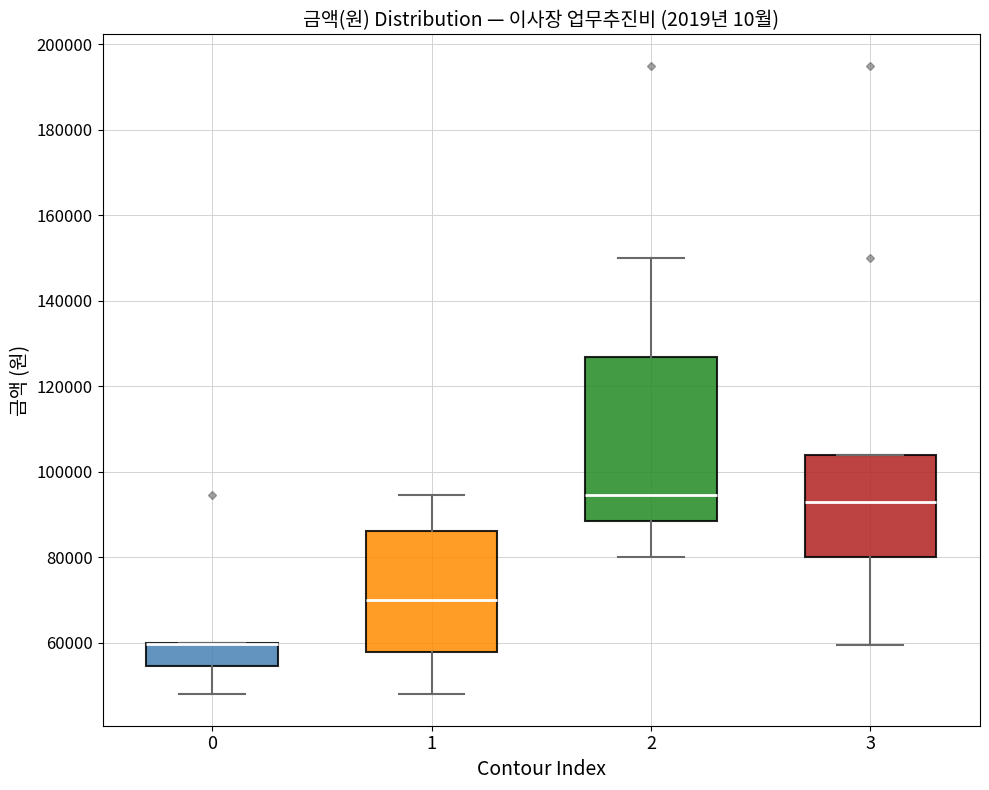

Reading left to right, transcribe this box plot: for each box, give where its median line is, the range the box spans, and where its two whiskers end, as read against the y-axis. The values are not printed on the chart, so give them approximately, as read against the axis.

0: median 60000 (drawn on the box's upper edge), box 54000 to 60000, whiskers 48000 to 60000
1: median 70000, box 58000 to 86000, whiskers 48000 to 94000
2: median 94000, box 88000 to 128000, whiskers 80000 to 150000
3: median 94000, box 80000 to 104000, whiskers 60000 to 104000